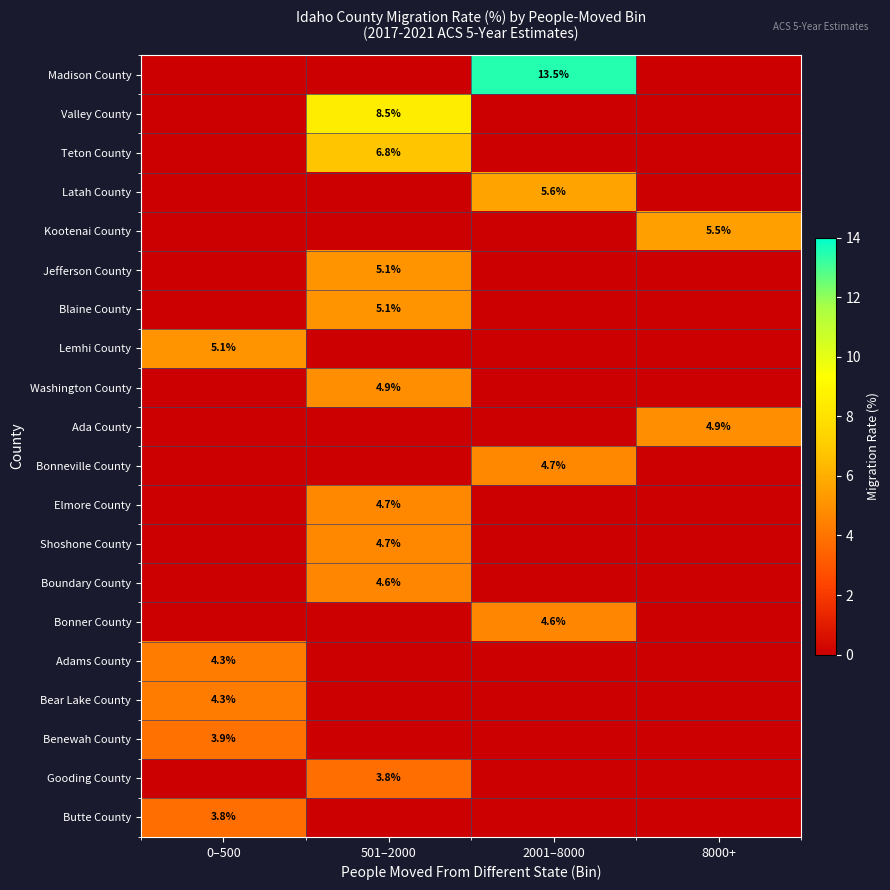

True or false: Bonneville County has a value of 7.1 at 2001–8000.

False